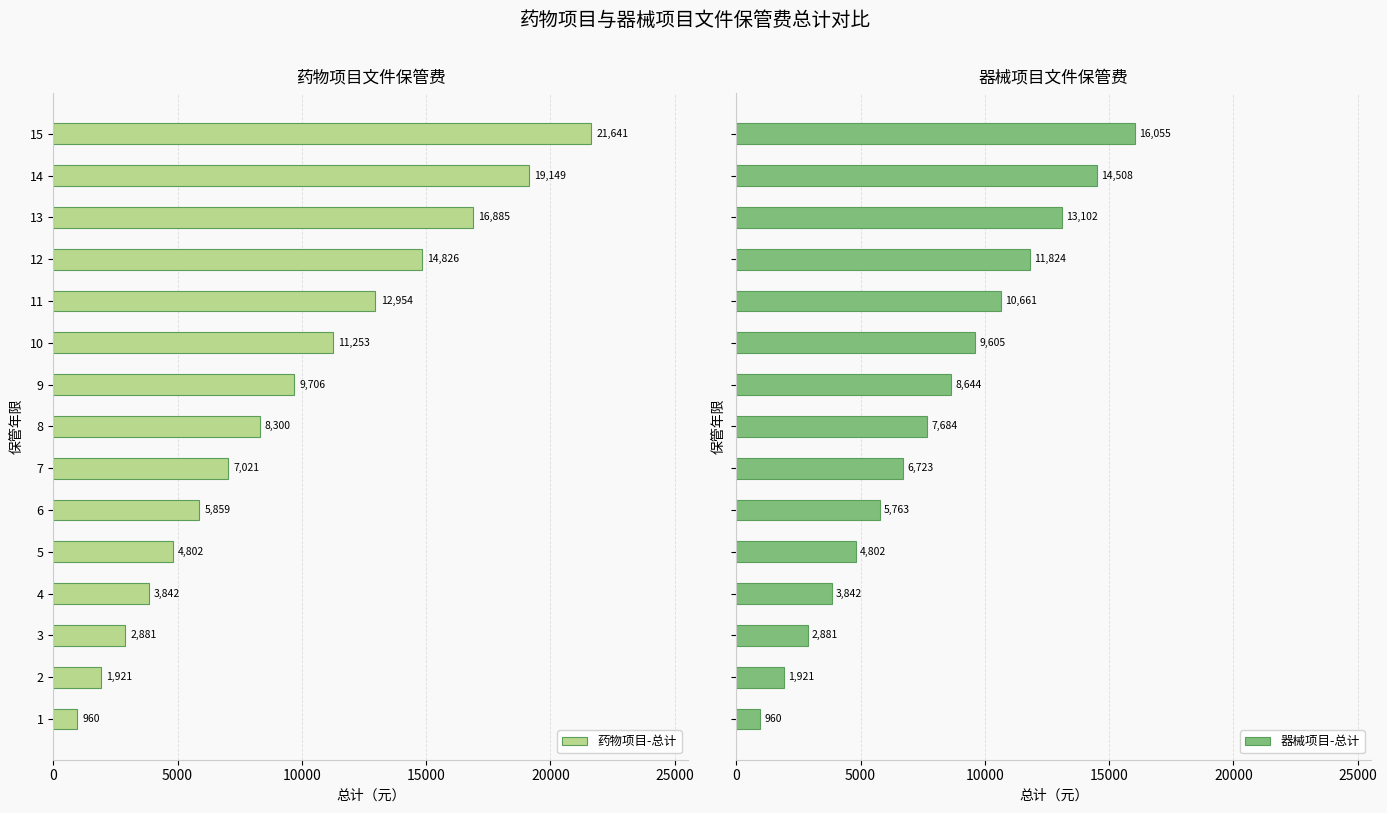

What is the average value of the 药物项目-总计 series?

9466.7